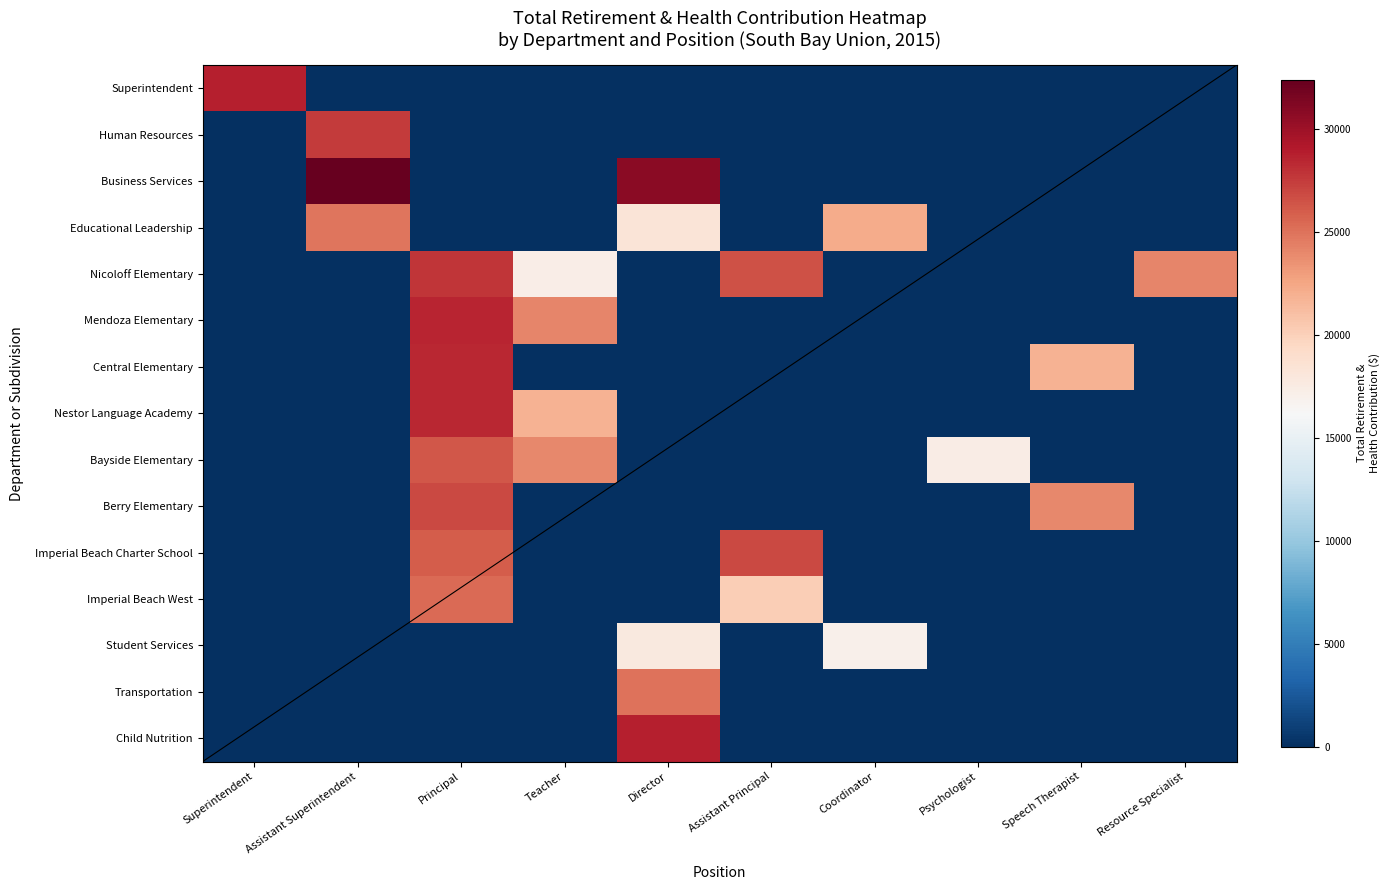

What is the spread (max minus min) of values at Assistant Principal?

26871